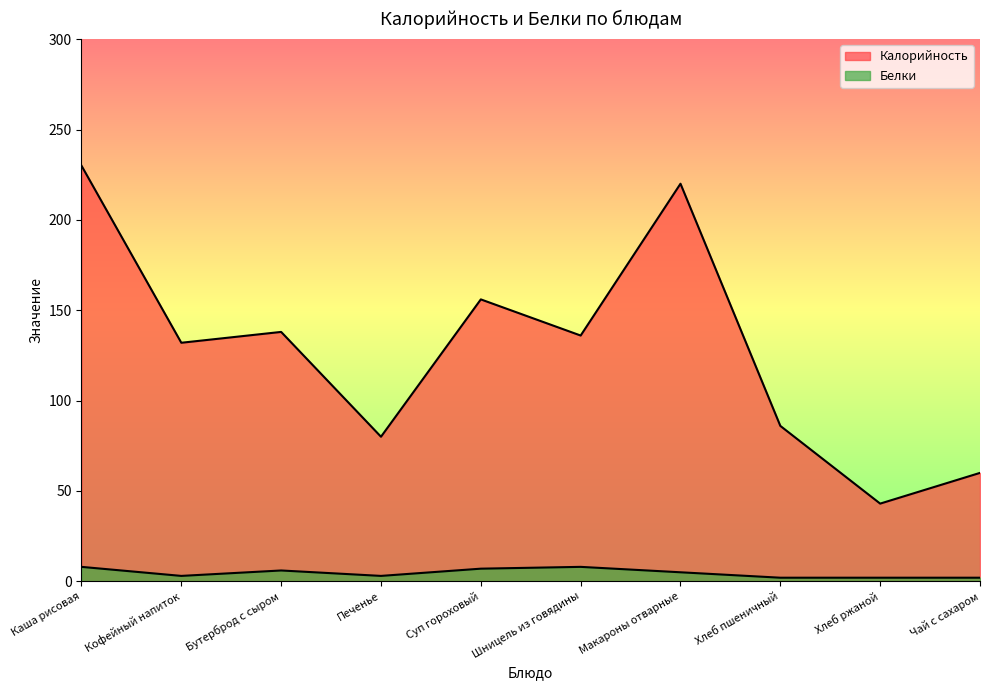

What position from the right is Хлеб пшеничный?

3